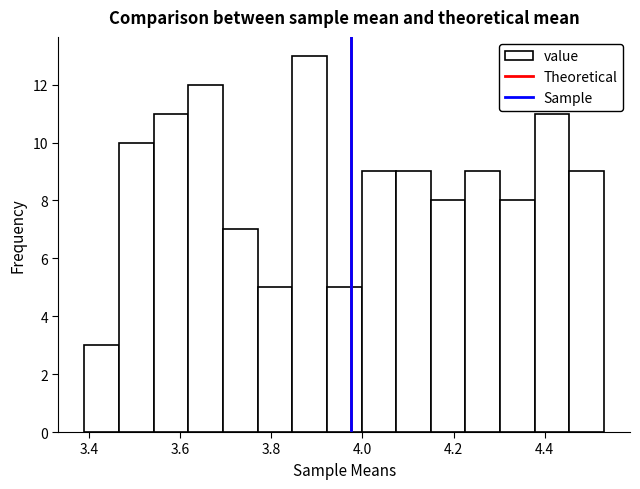

Around what value on the x-axis is the tallest bar? Give the approximate position of its centre, as read against the axis.

3.88